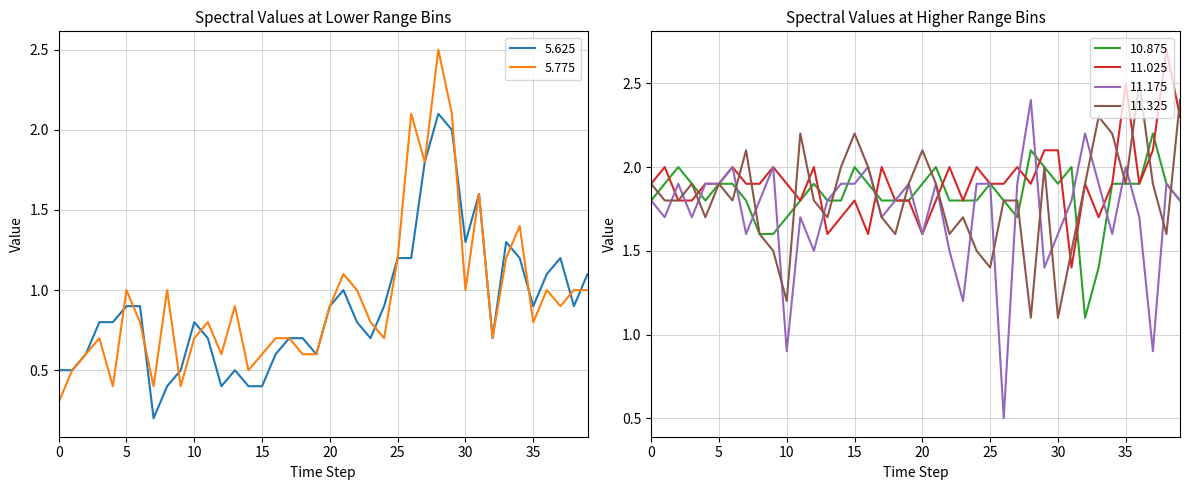

The value of 11.025 at 0 is 1.9. True or false?

True